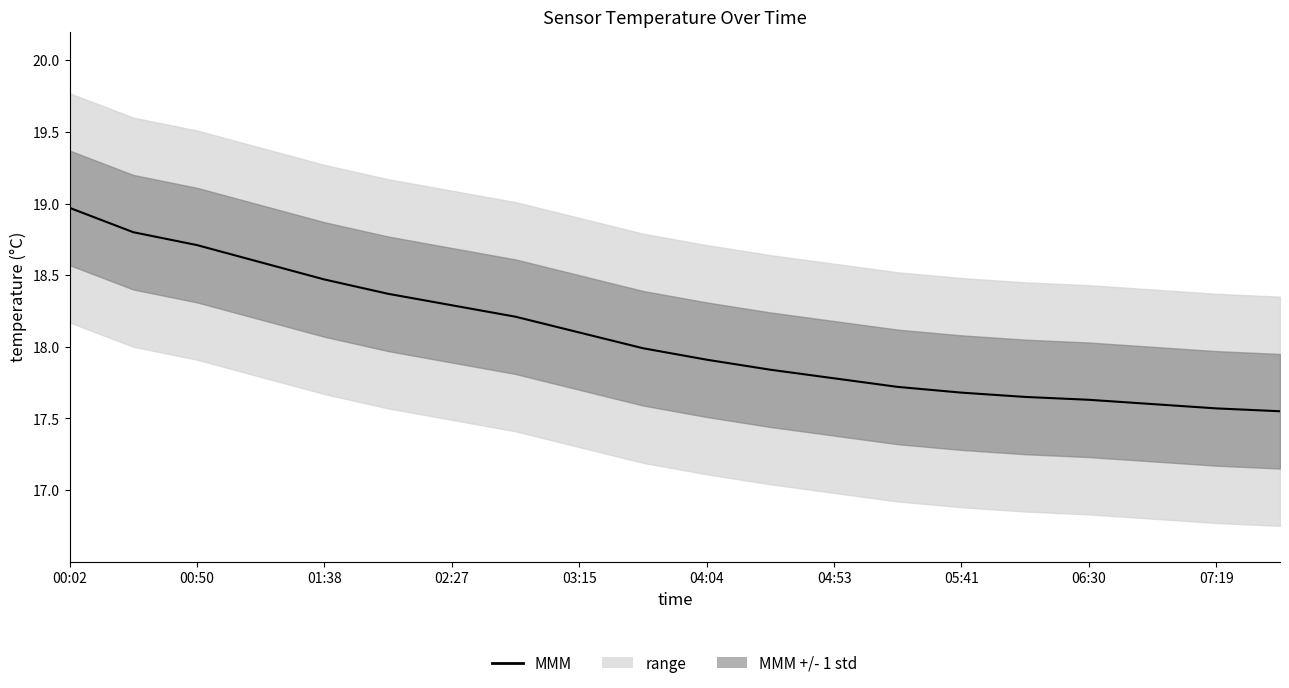

Which category has the highest value across all series?

00:02